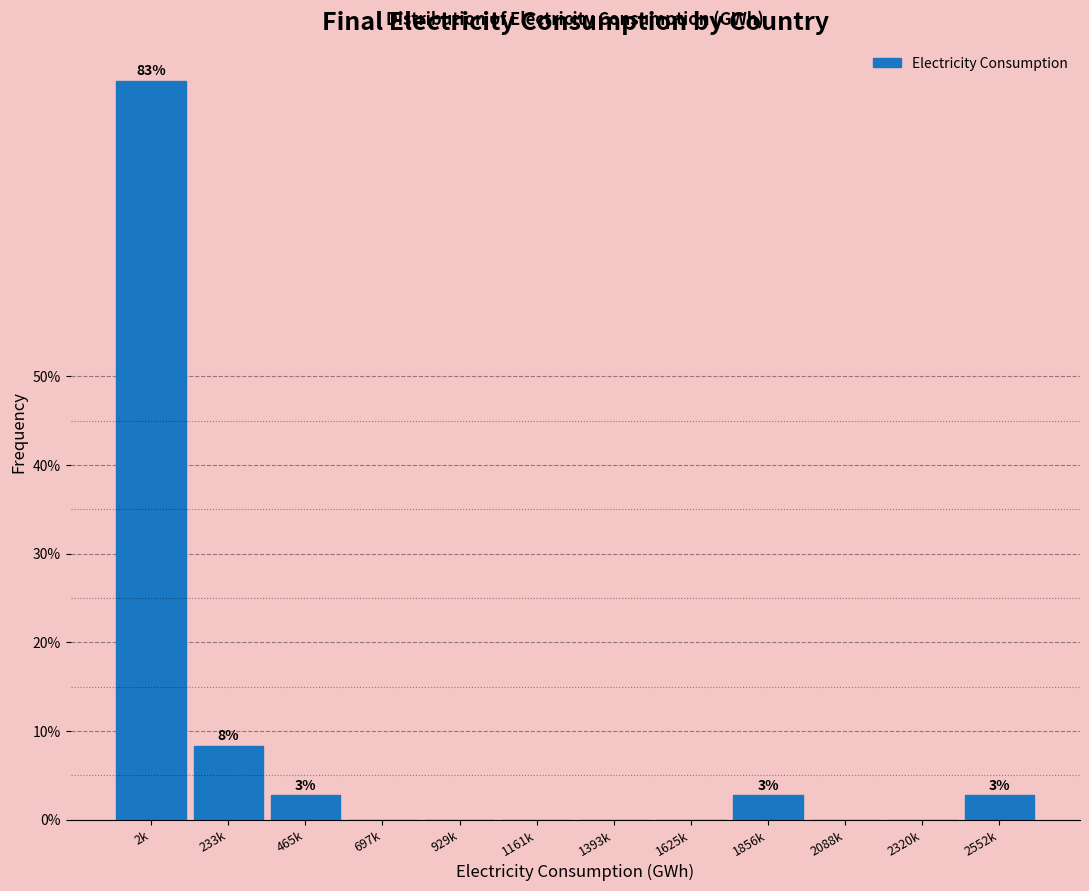

Reading left to right, extract all data points from this chart.

2k=83.3	233k=8.3	465k=2.8	697k=0.0	929k=0.0	1161k=0.0	1393k=0.0	1625k=0.0	1856k=2.8	2088k=0.0	2320k=0.0	2552k=2.8